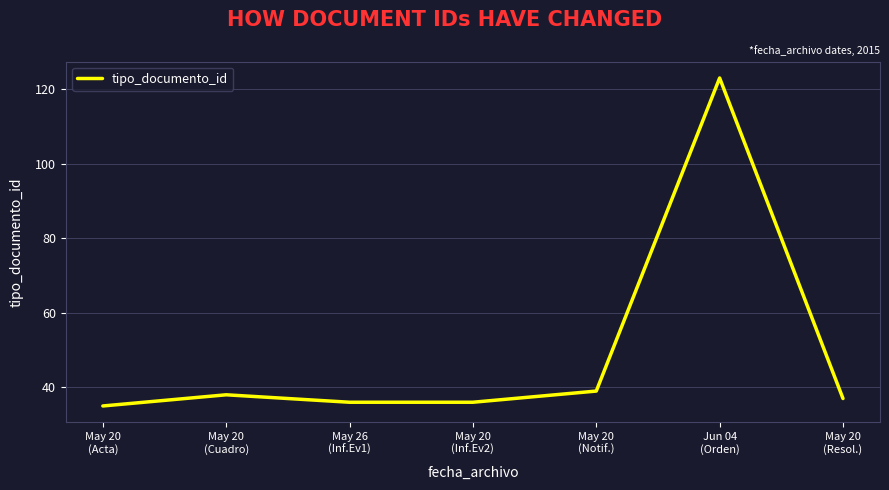

How many points are higher than both their immediate neighbors (excluding endpoints)?

2